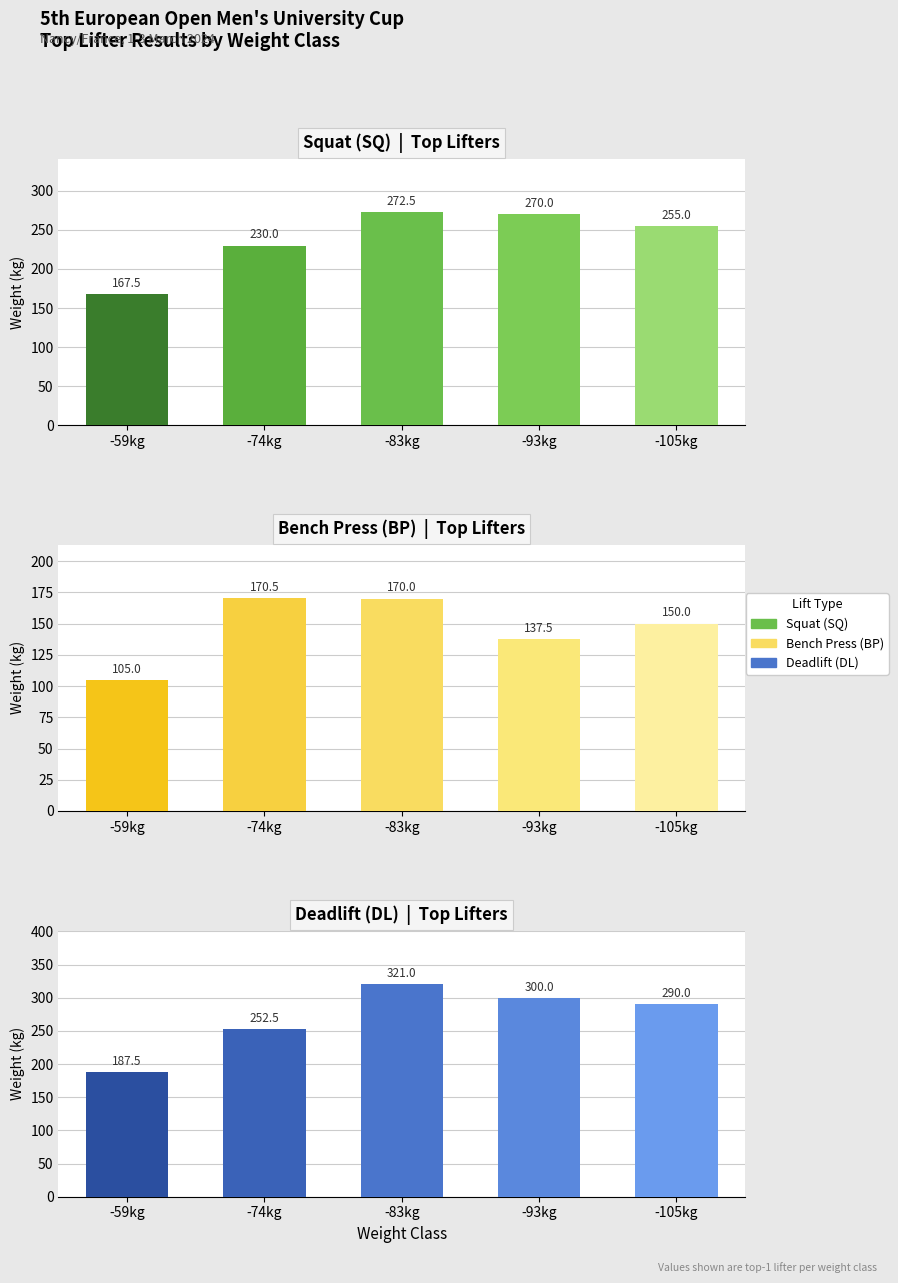

What is the maximum value for SQ?

272.5